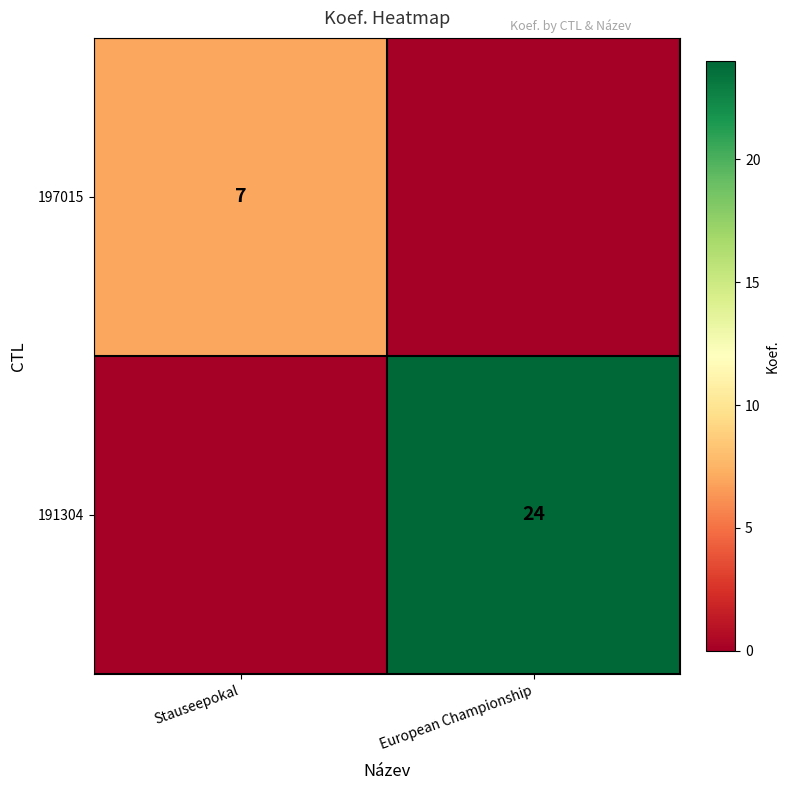

The value of 197015 at Stauseepokal is 7. True or false?

True